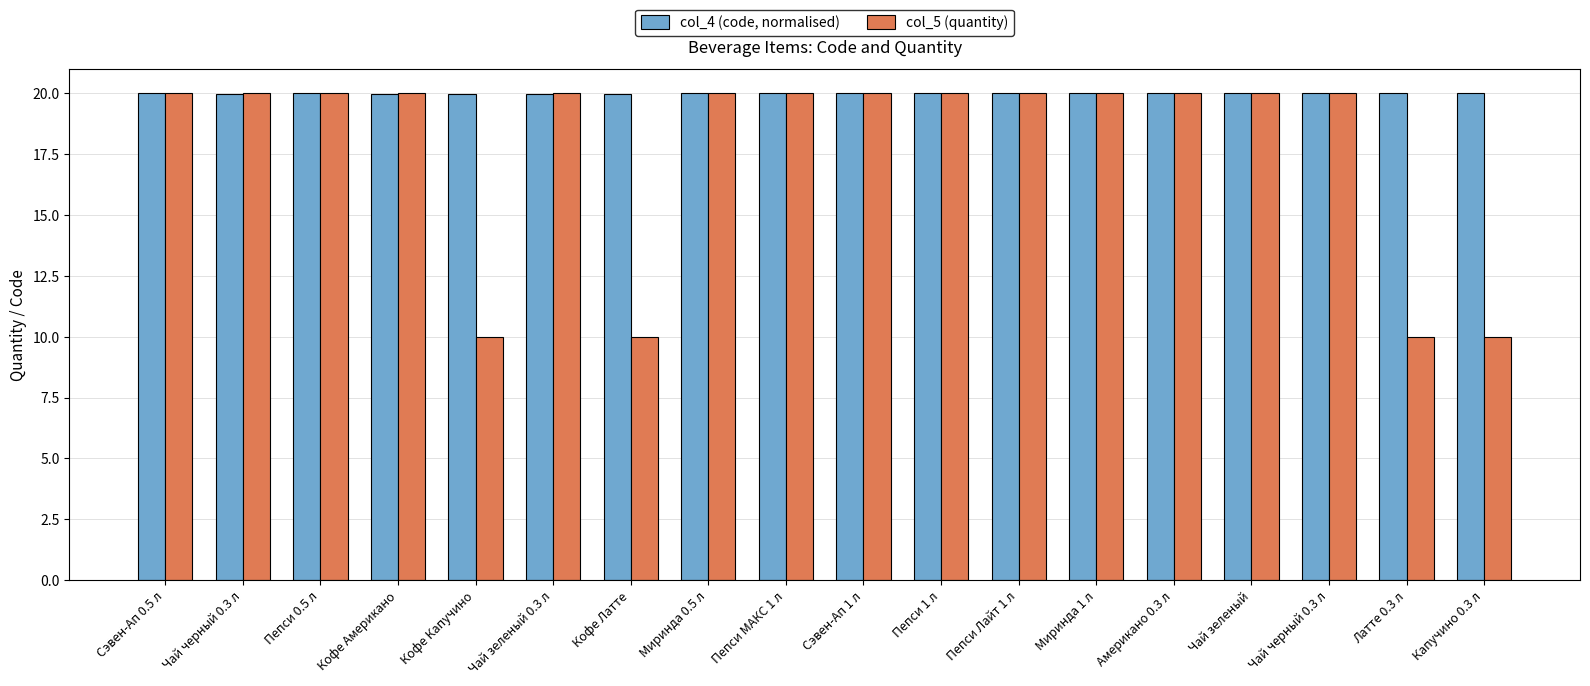

How many groups of bars are there?

18